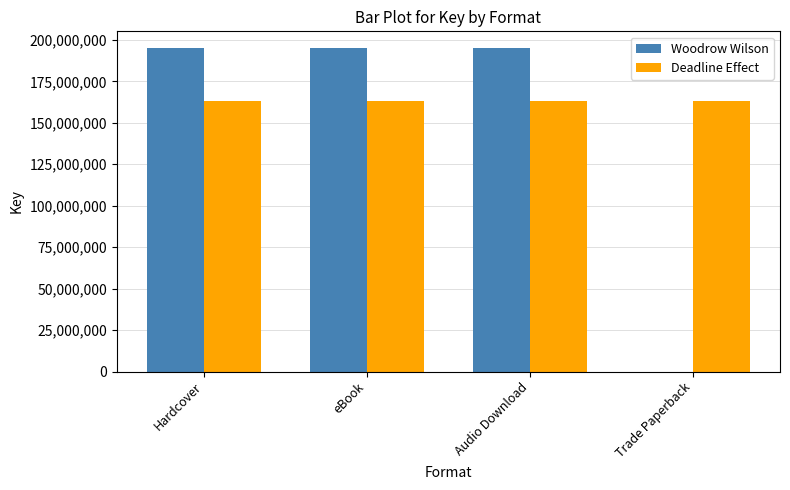

True or false: Woodrow Wilson has a value of 112479431 at Trade Paperback.

False